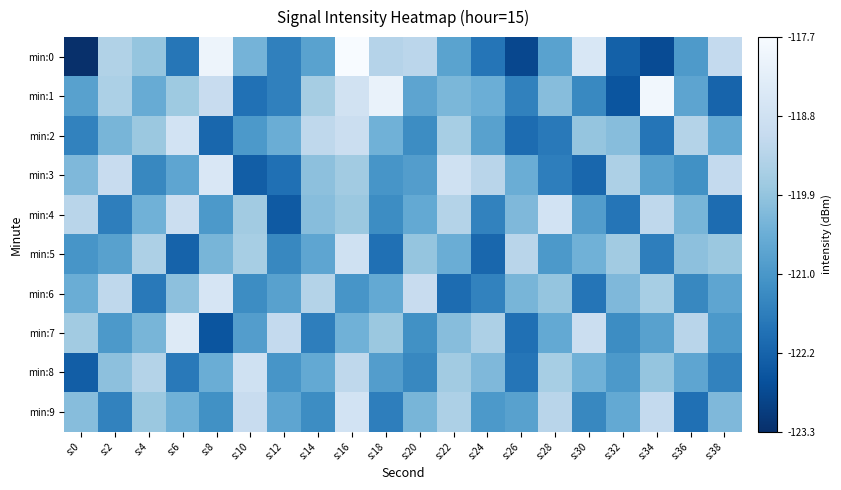

How many distinct data groups are displayed?

10